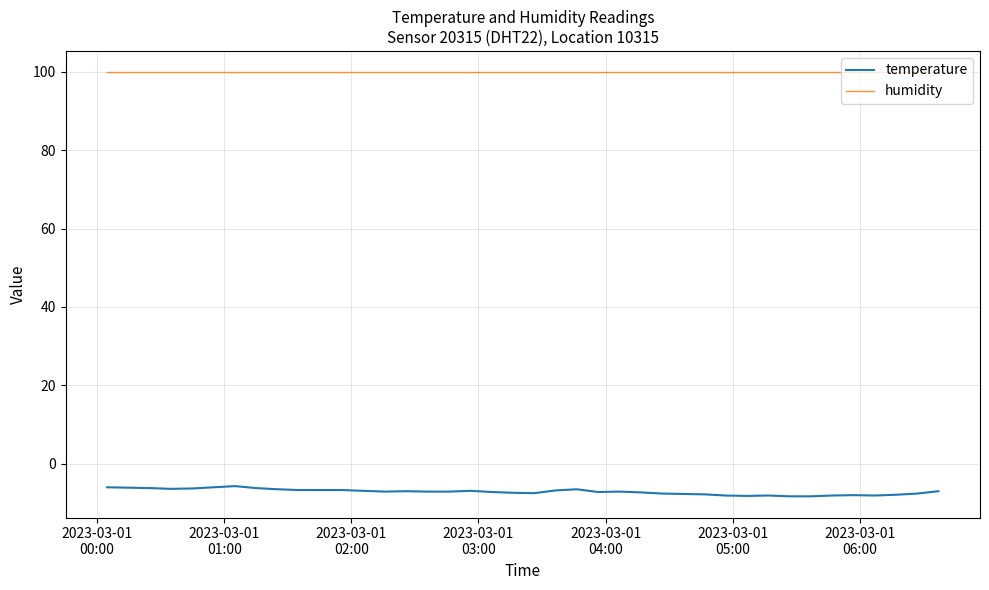

List the series in order of their peak value, lowest first.

temperature, humidity